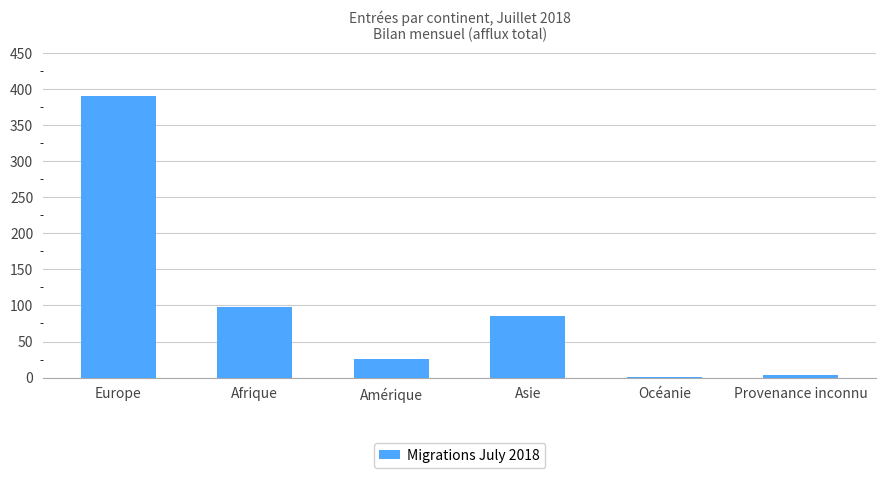

What is the greatest value displayed?

390